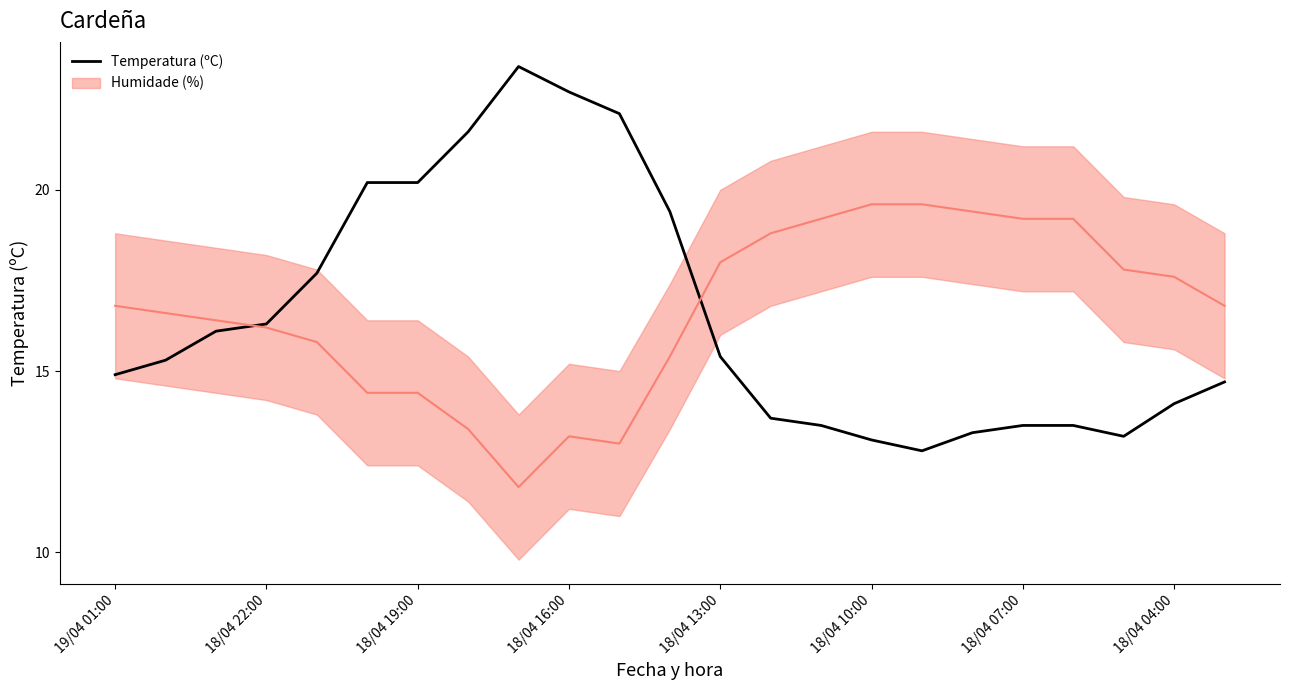

True or false: the data shows 13.2 at 18/04 04:00.

False